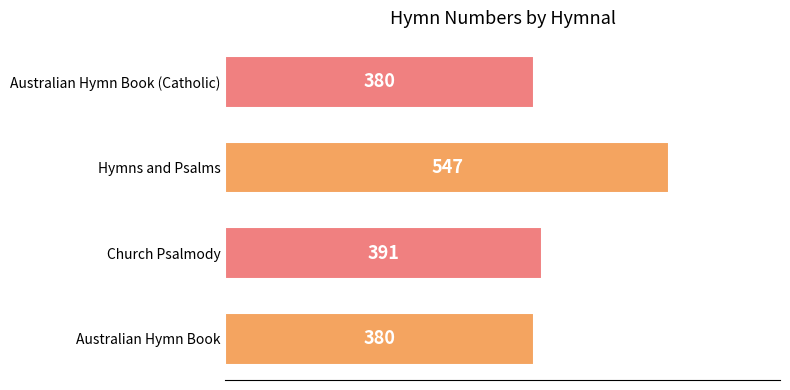

At which label is the value closest to 463?

Church Psalmody